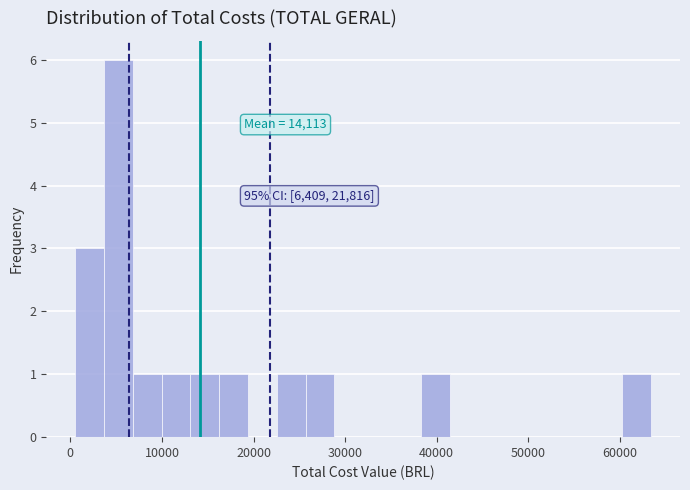

Around what value on the x-axis is the tallest bar? Give the approximate position of its centre, as read against the axis.

5000